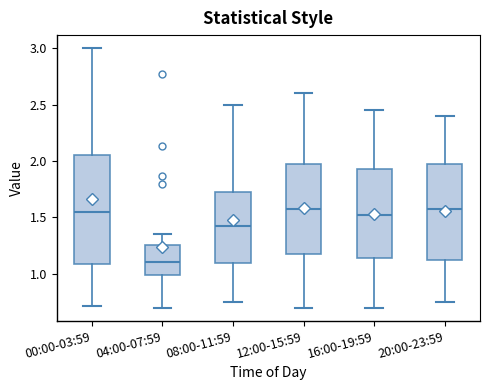

Comparing the boxes themselves (not the whiskers), which one is the tallest?

00:00-03:59